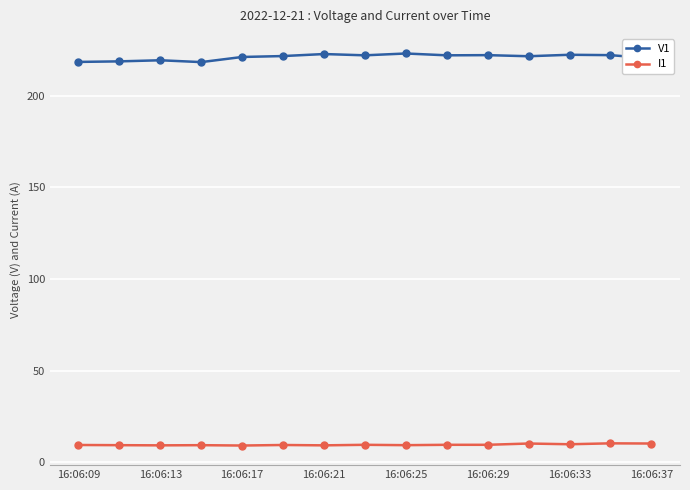

At how many categories does at least one series exceed 120?

15